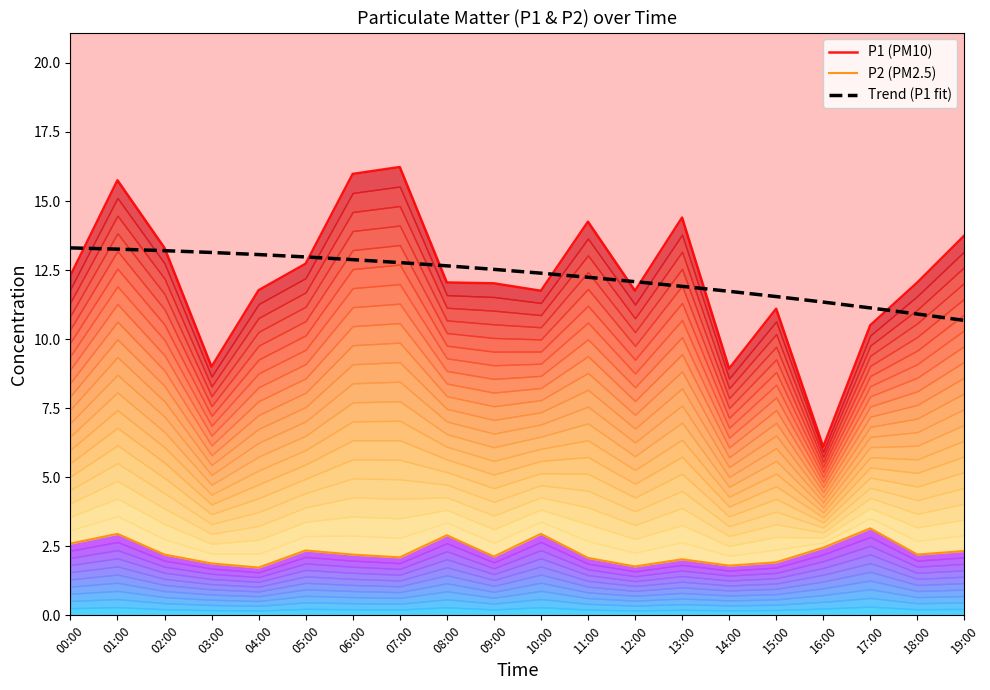

Which series has the widest spread of values?

P1 (PM10)